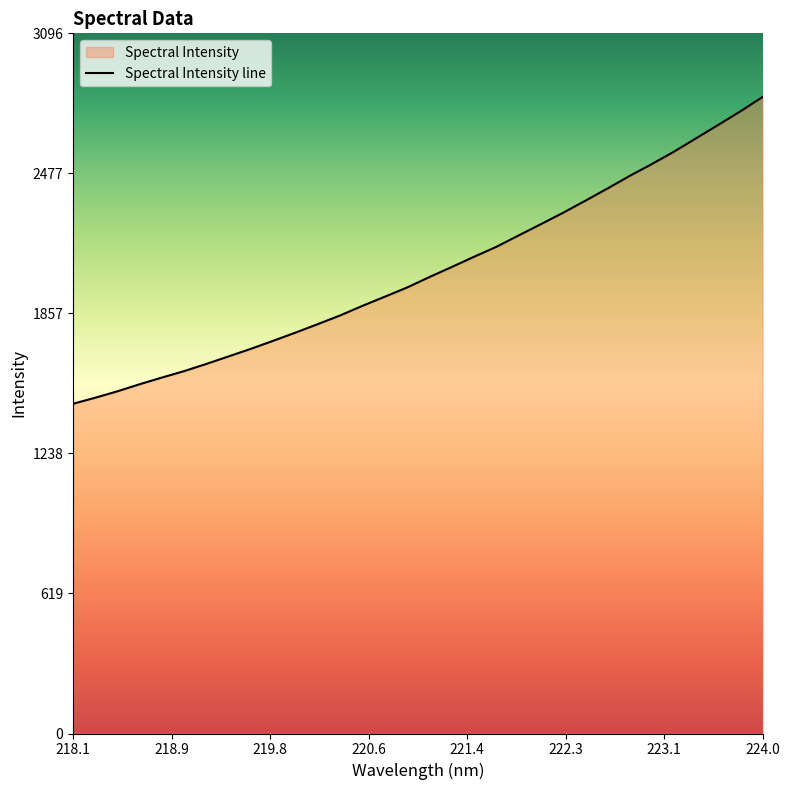

True or false: there are more than 1 points higher than both neighbors.

False